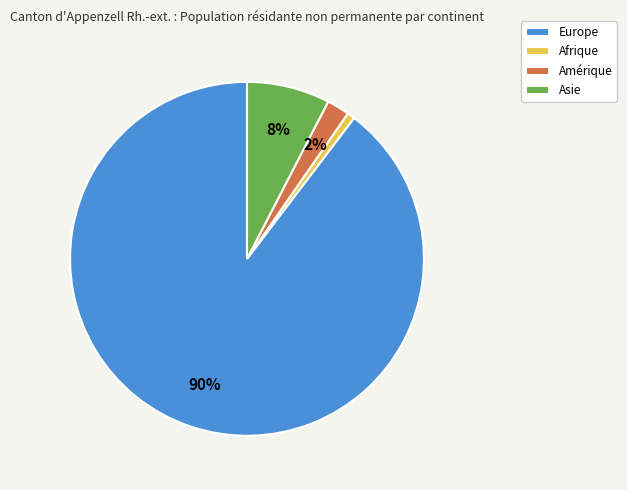

True or false: Asie accounts for 8% of the total.

True